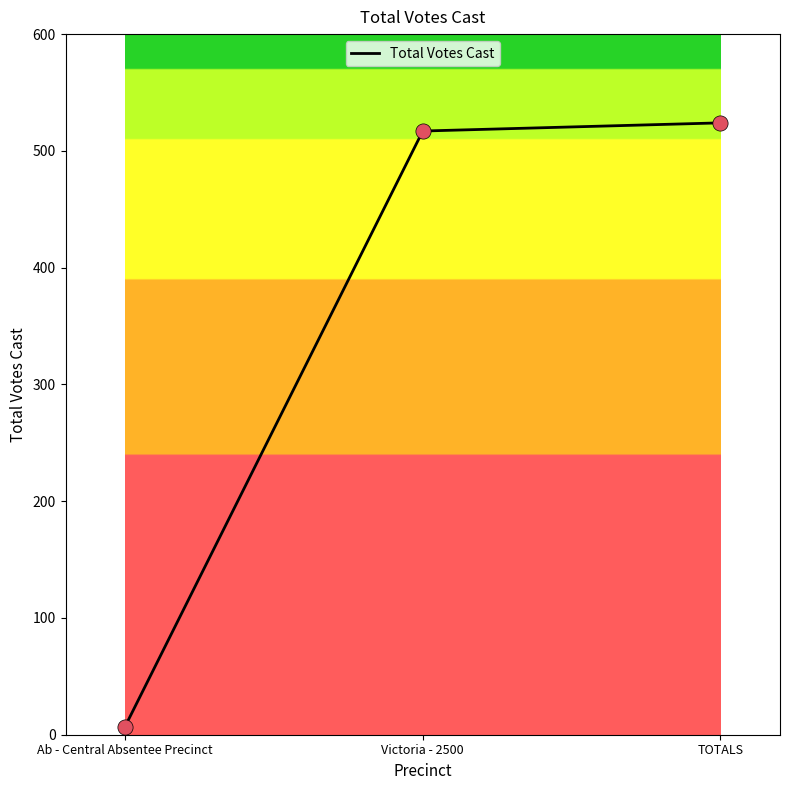

What is the ratio of the value at Victoria - 2500 to the value at TOTALS?

1.0